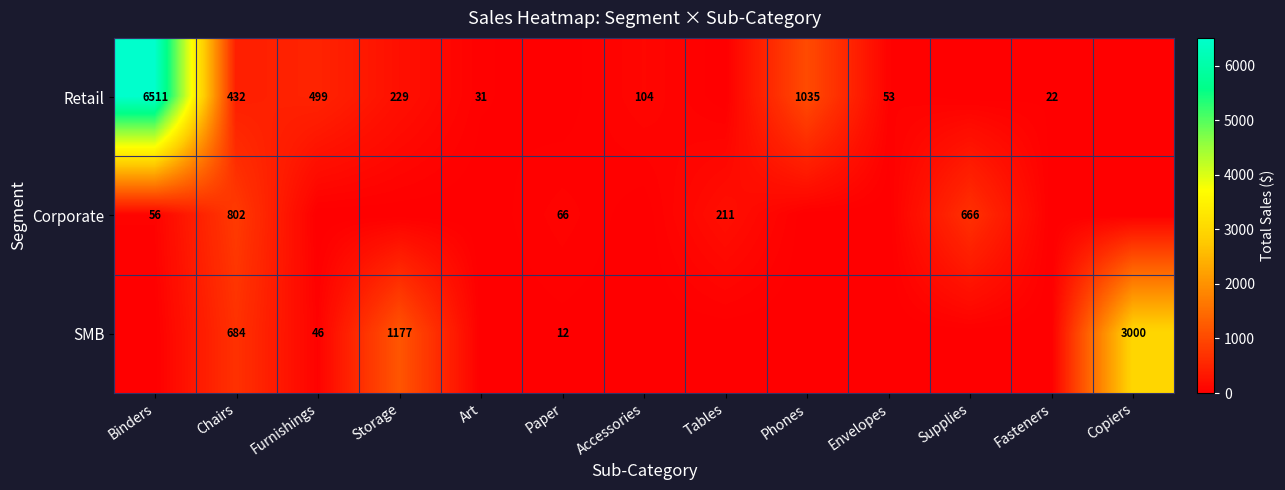

What is the spread (max minus min) of values at Accessories?

104.3